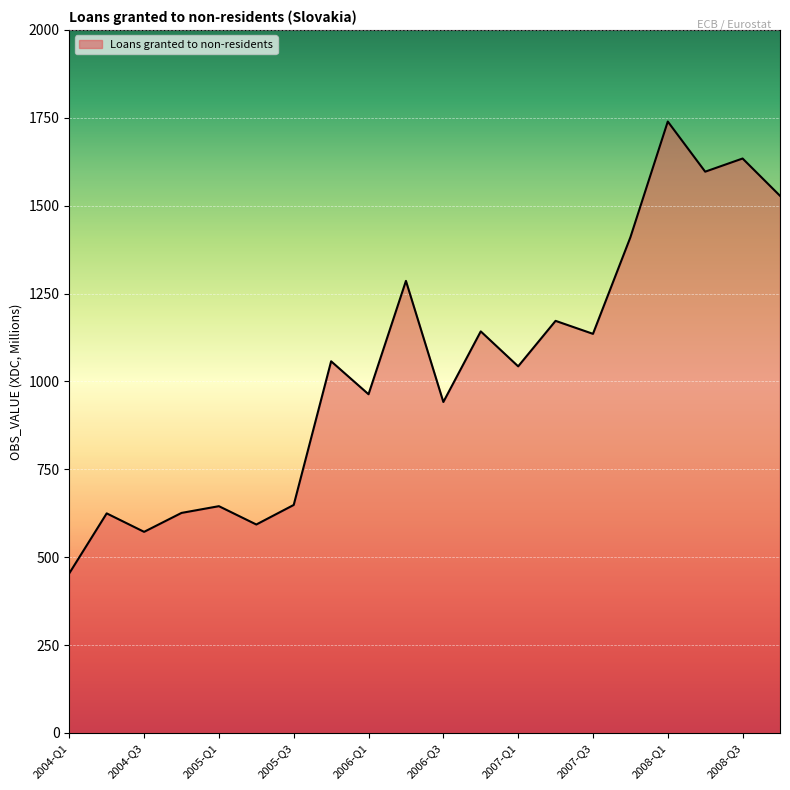

What is the difference between the maximum and minimum values?

1285.4